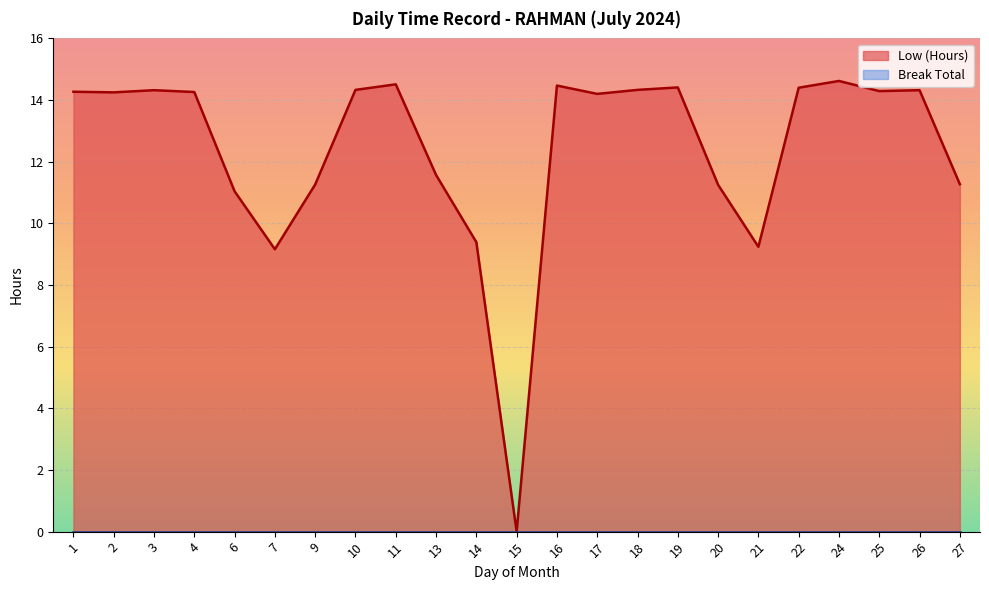

The chart shows a value of 9.4 at 14. True or false?

True